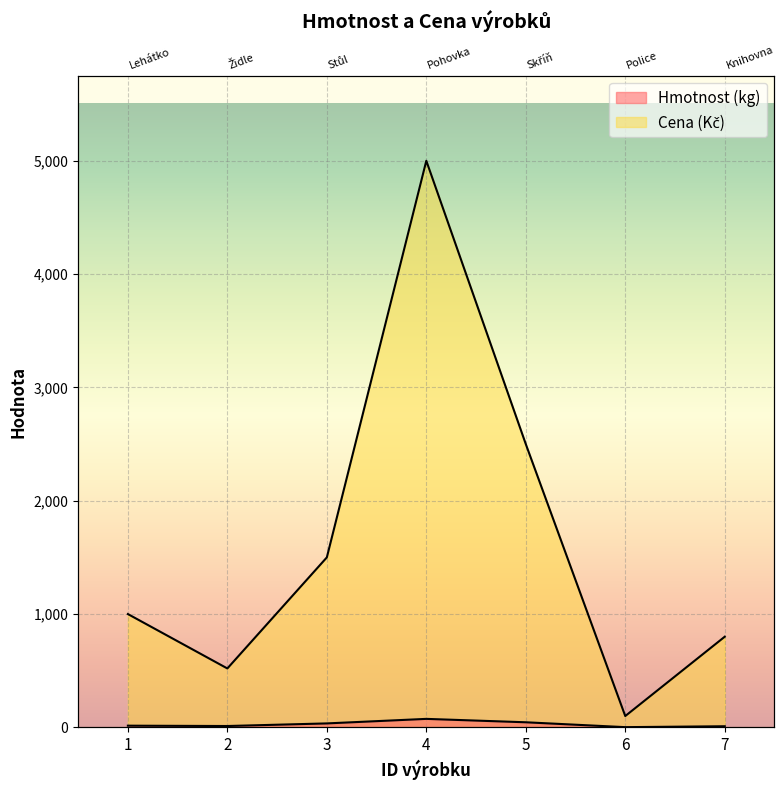

What is the difference between the Cena values at 6 and 2?

420